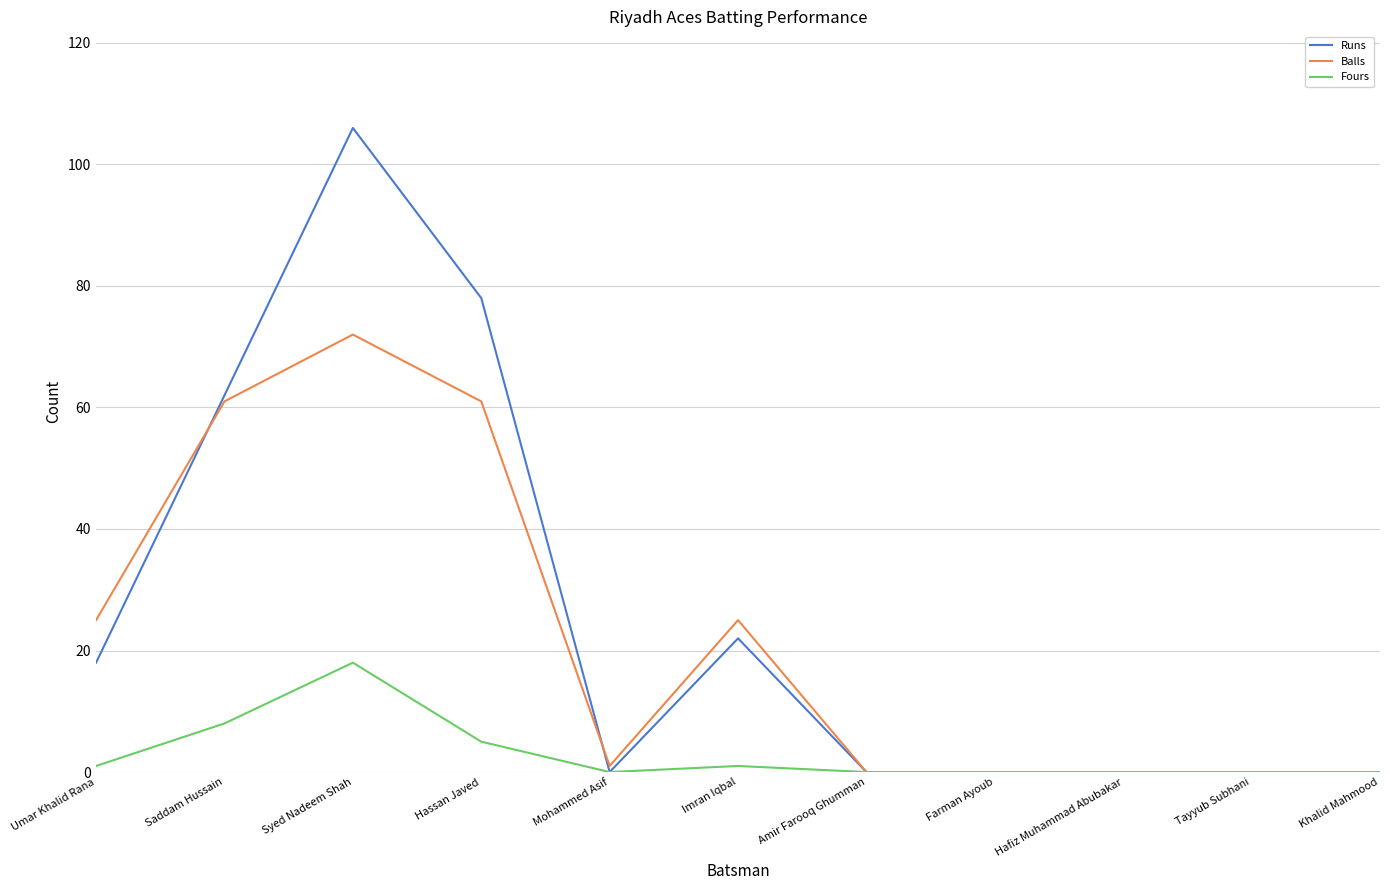

Reading right to left, transcribe all the data shown in this chart.

Runs: 0	0	0	0	0	22	0	78	106	62	18
Balls: 0	0	0	0	0	25	1	61	72	61	25
Fours: 0	0	0	0	0	1	0	5	18	8	1